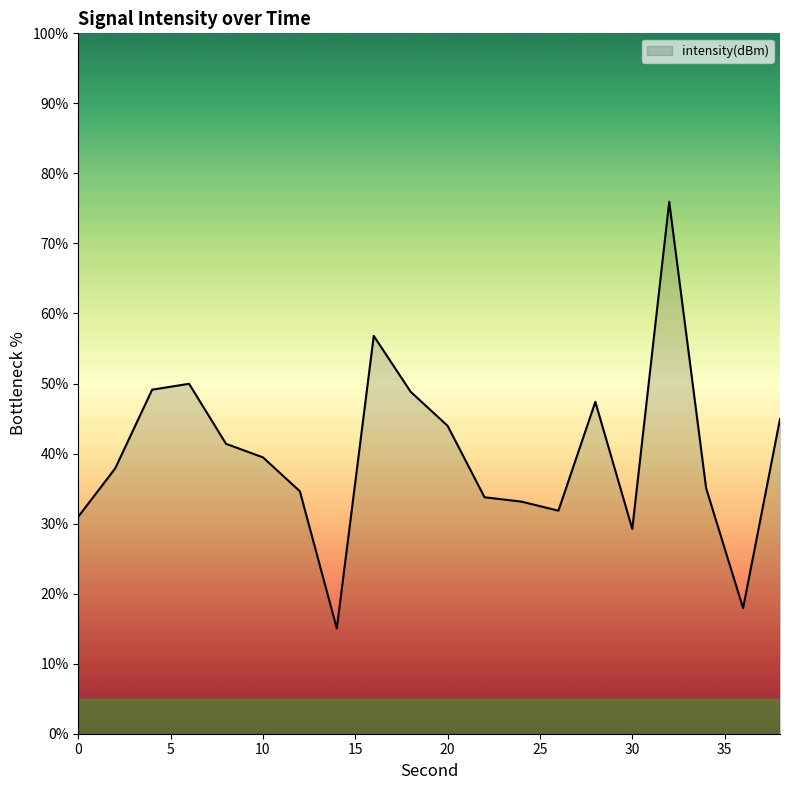

What is the difference between the maximum and minimum values?

60.9